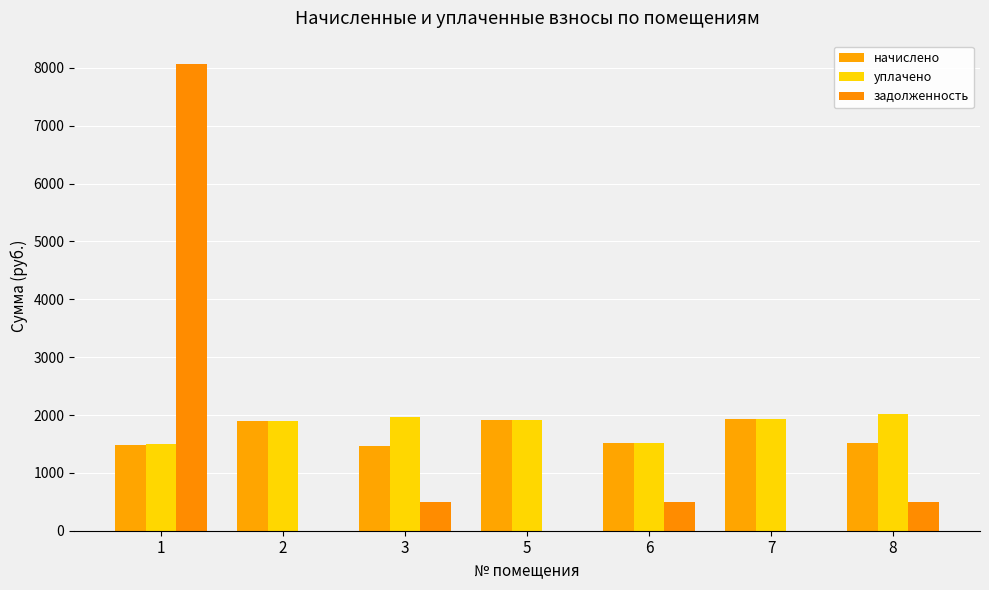

What is the difference between the highest and lowest values at 5?

1906.3